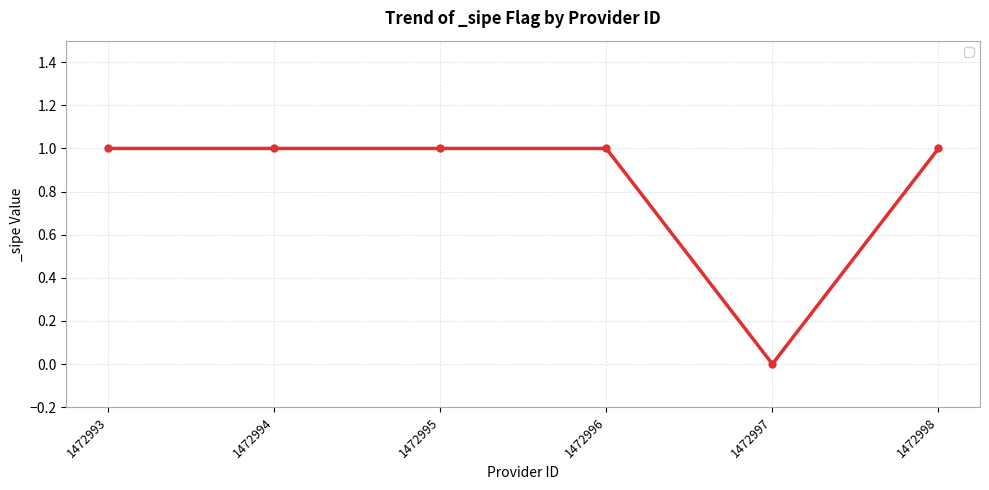

Reading left to right, list all the values displayed in this chart.

1	1	1	1	0	1